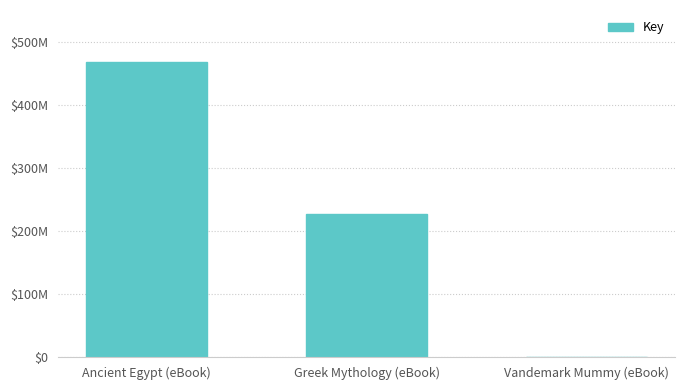

Are the bars horizontal?

No